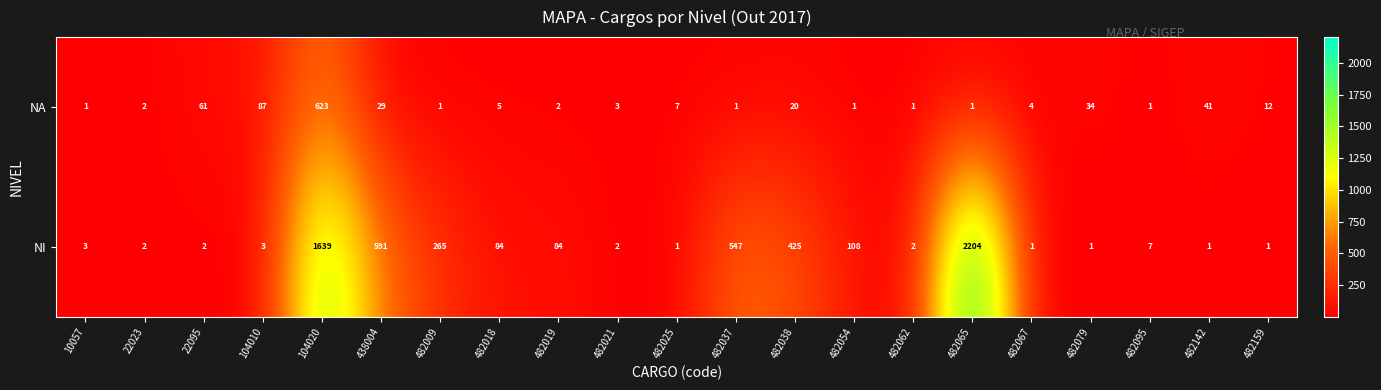

Between 22023 and 482019, which series saw the biggest shift?

NI